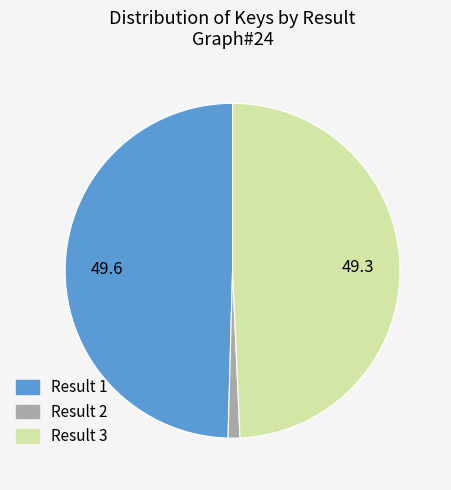

Does any single category account for the majority?

No